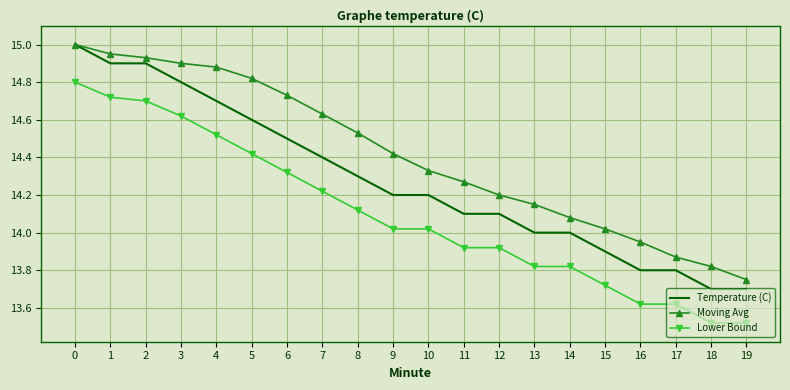

True or false: Lower Bound and Temperature (C) cross at least once.

False